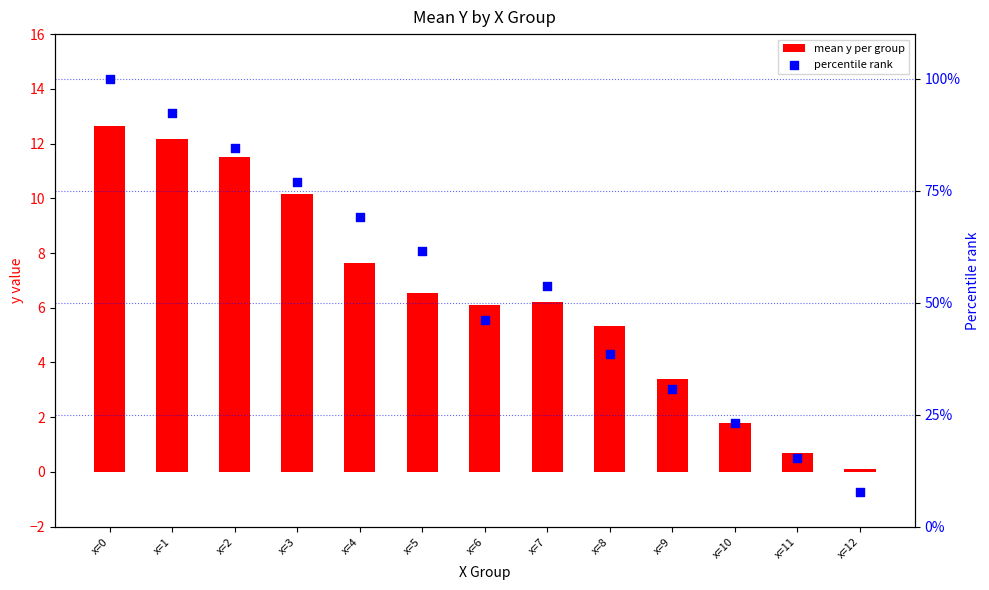

Which series reaches the maximum Y coordinate?

percentile rank